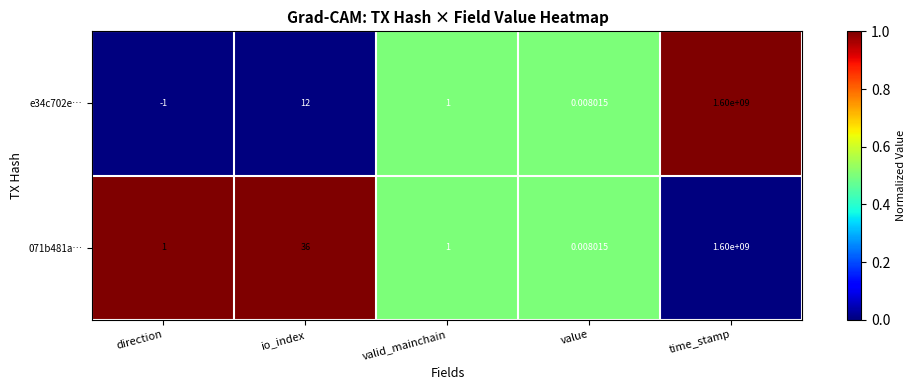

List the labels in order of e34c702e… value, smallest first.

direction, value, valid_mainchain, io_index, time_stamp